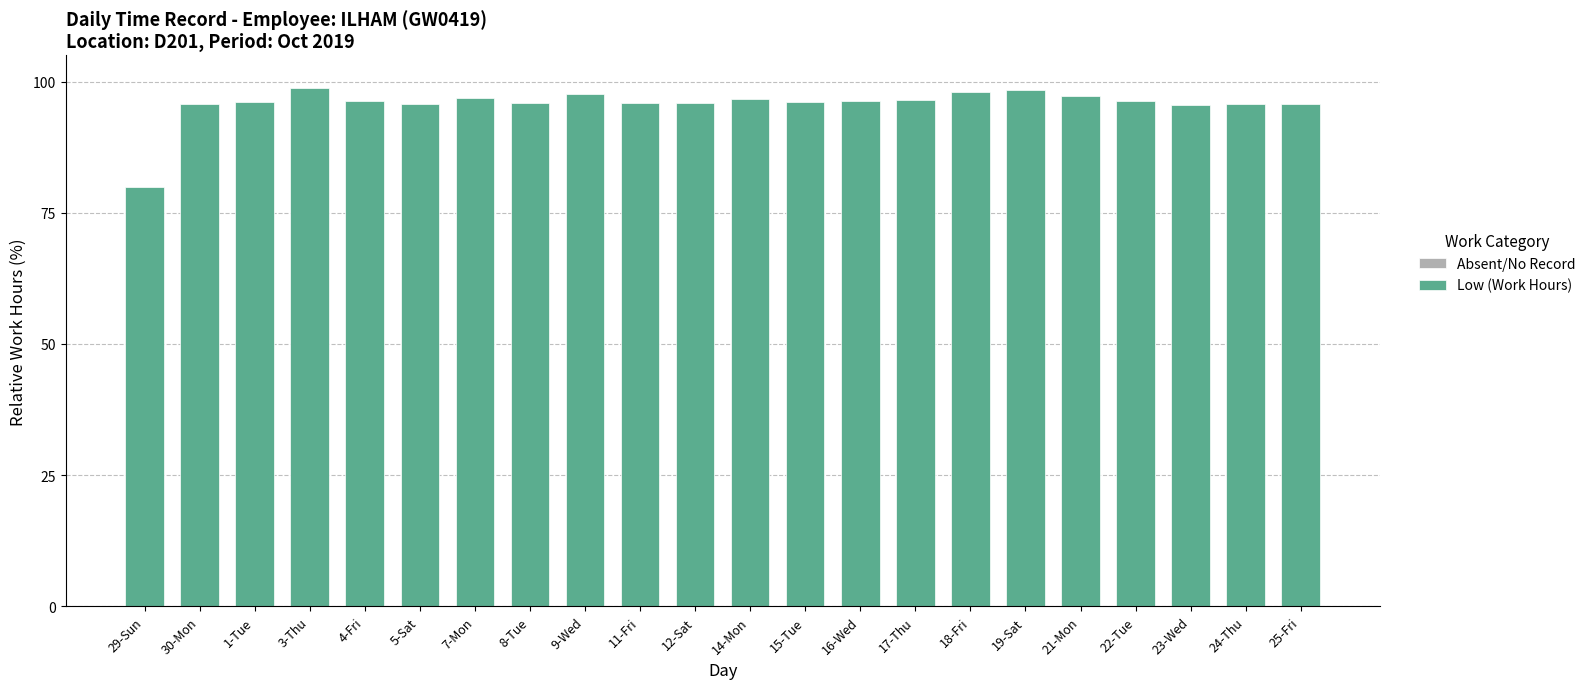

Which label corresponds to the smallest value in the chart?

29-Sun